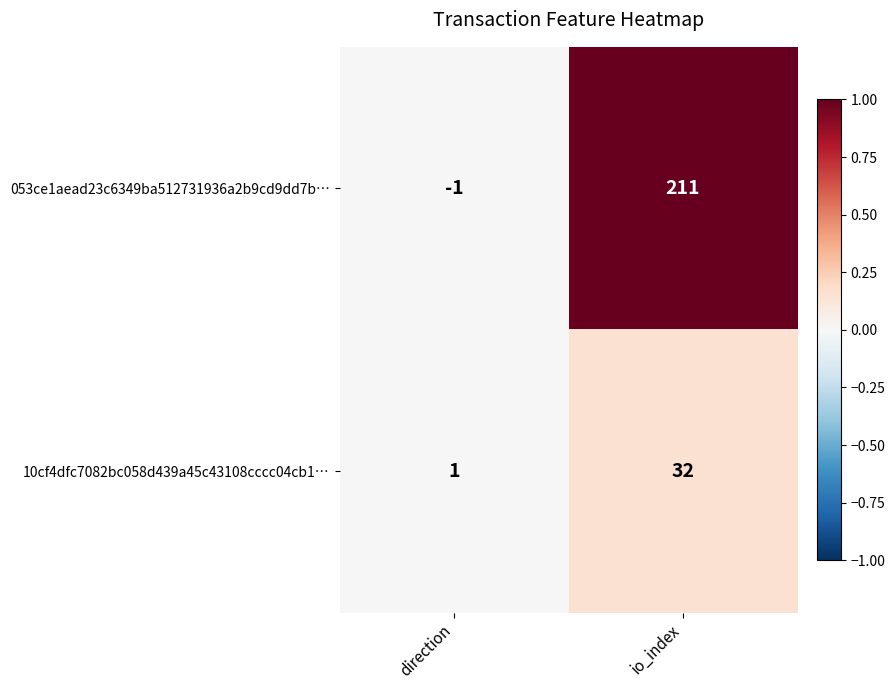

The value of 10cf4dfc7082bc058d439a45c43108cccc04cb1… at direction is 1. True or false?

True